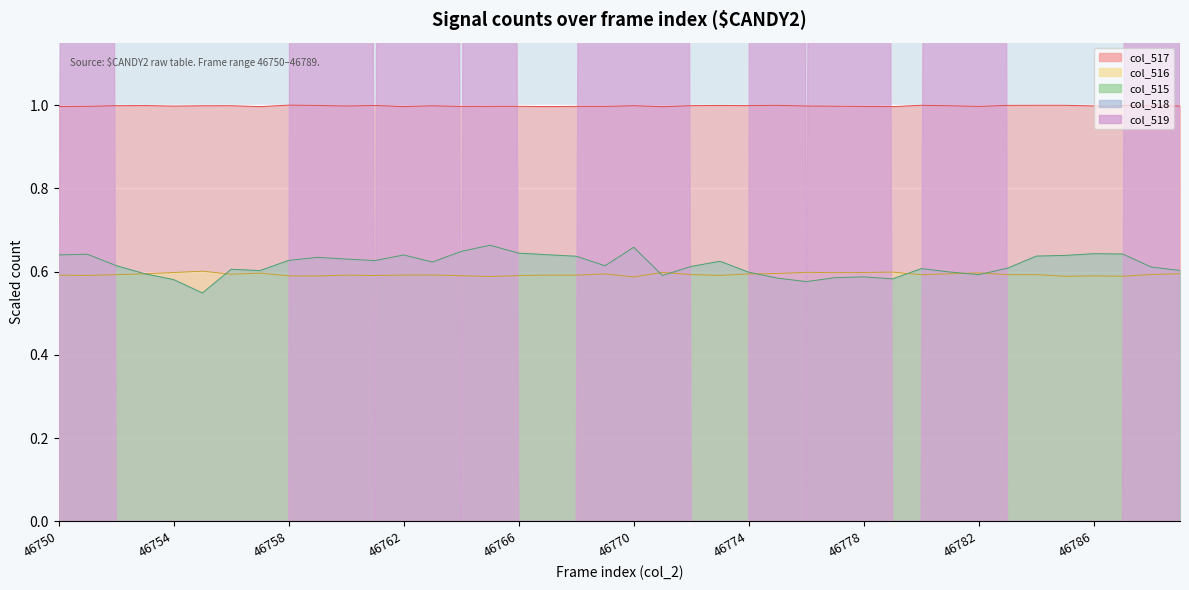

At which category is the sum across all series the highest?

46765